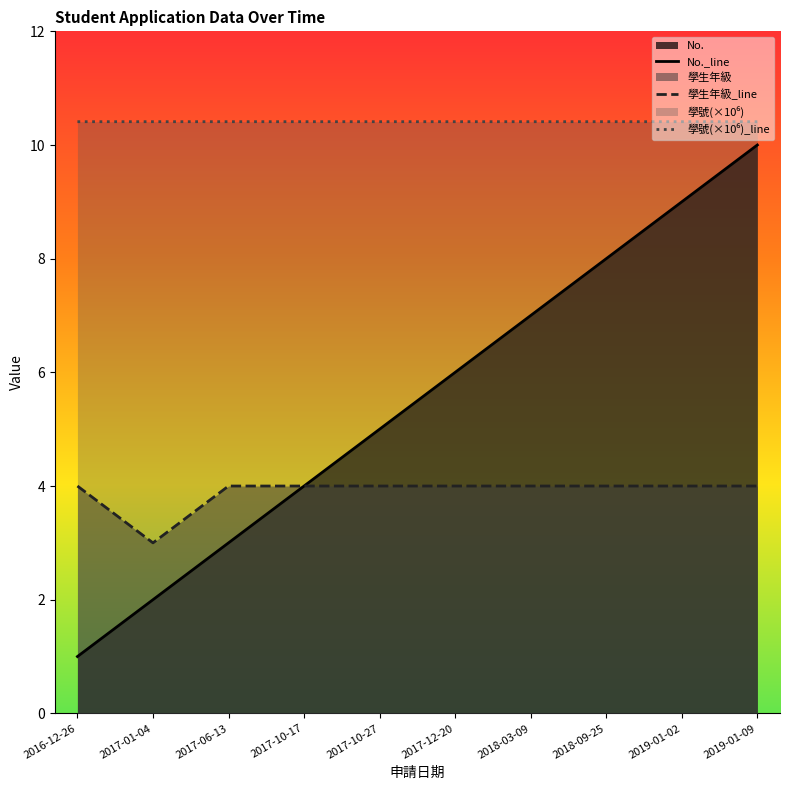

The 學生年級_line series shows 5.9 at 2016-12-26. True or false?

False